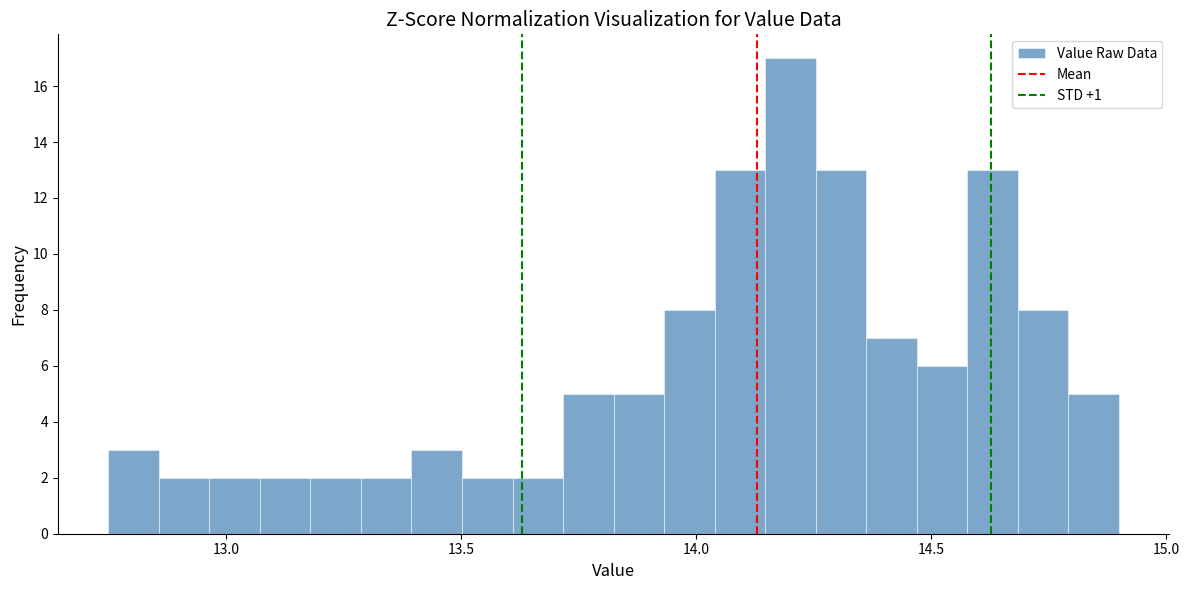

Read against the x-axis, roughly where is the centre of the tallest bar?

14.20